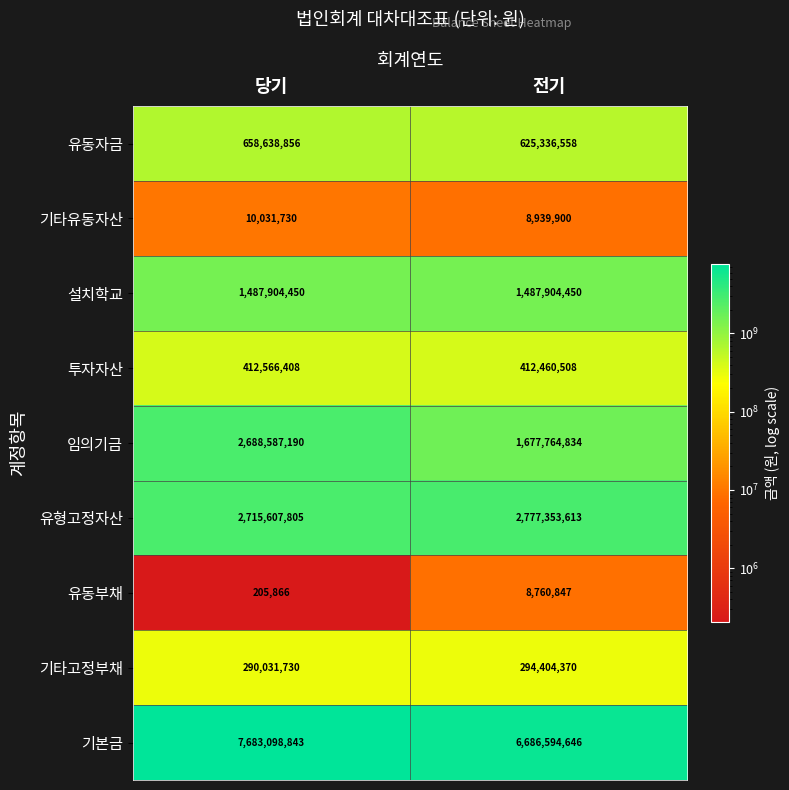

Reading right to left, what are all the values shown in this chart?

유동자금: 625336558	658638856
기타유동자산: 8939900	10031730
설치학교: 1487904450	1487904450
투자자산: 412460508	412566408
임의기금: 1677764834	2688587190
유형고정자산: 2777353613	2715607805
유동부채: 8760847	205866
기타고정부채: 294404370	290031730
기본금: 6686594646	7683098843